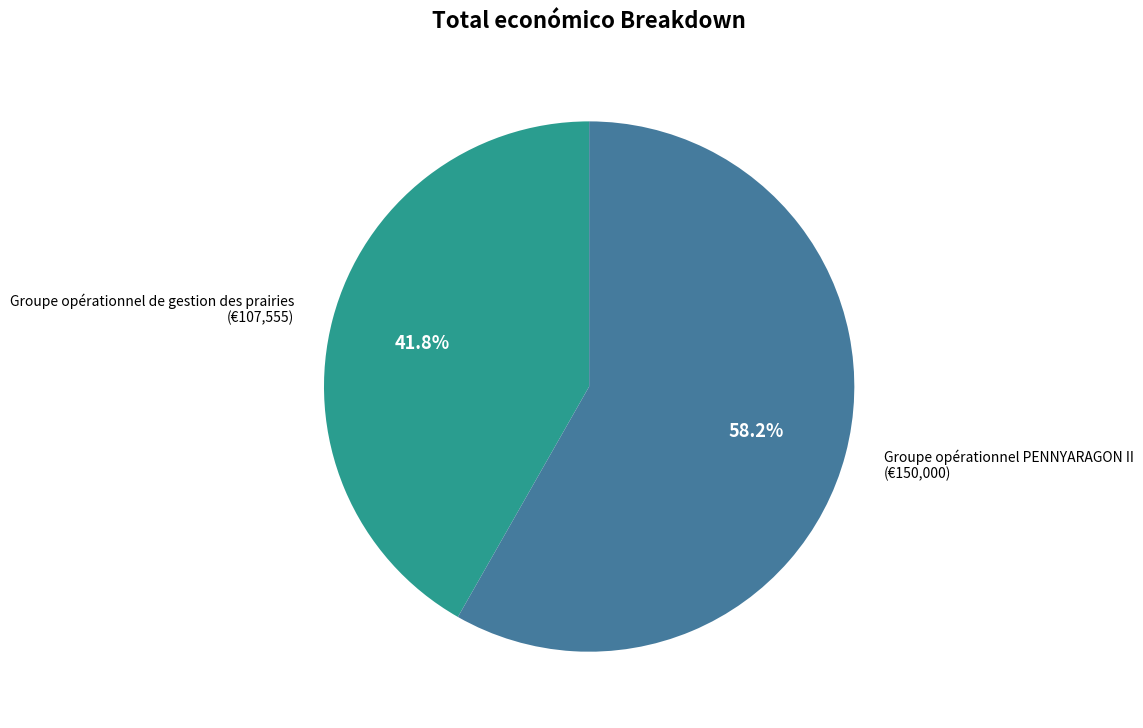

Does any single category account for the majority?

Yes